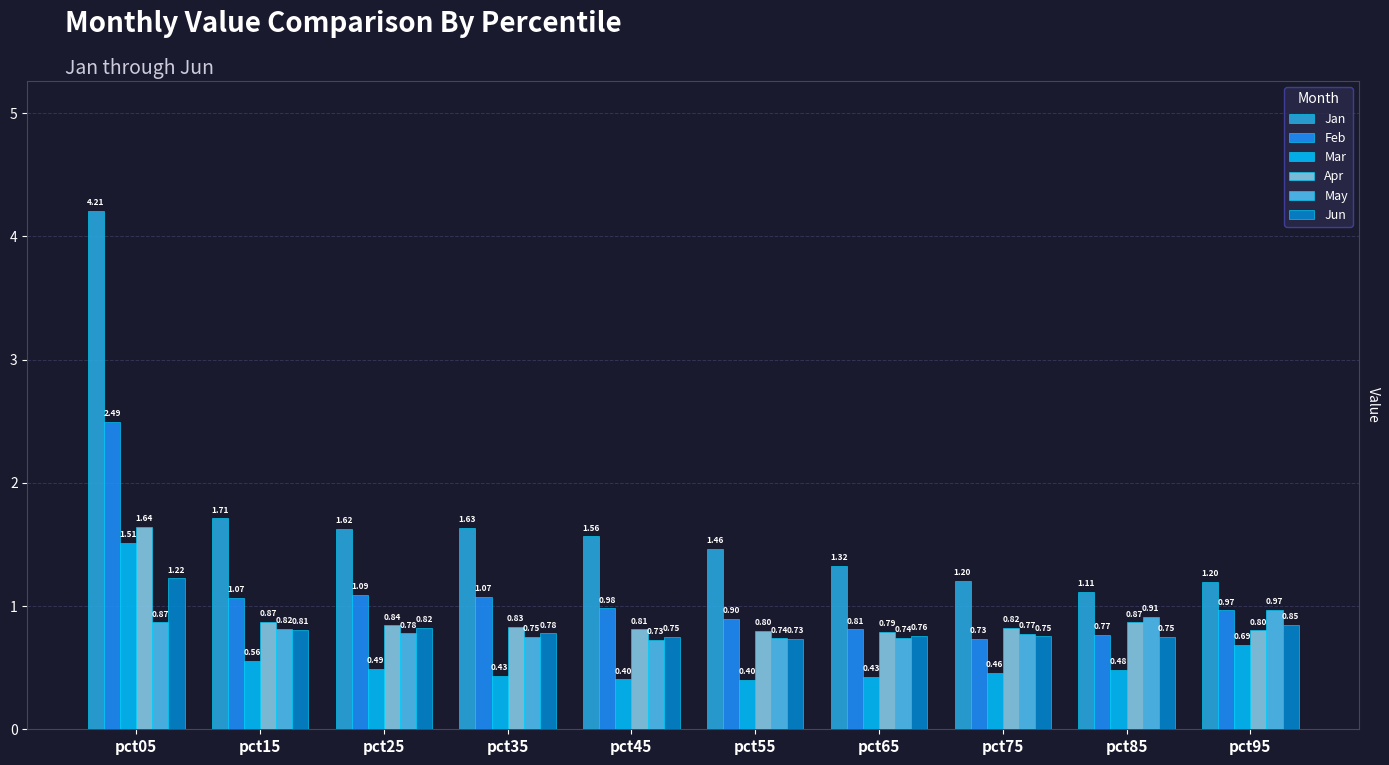

What is the spread (max minus min) of values at pct15?

1.2